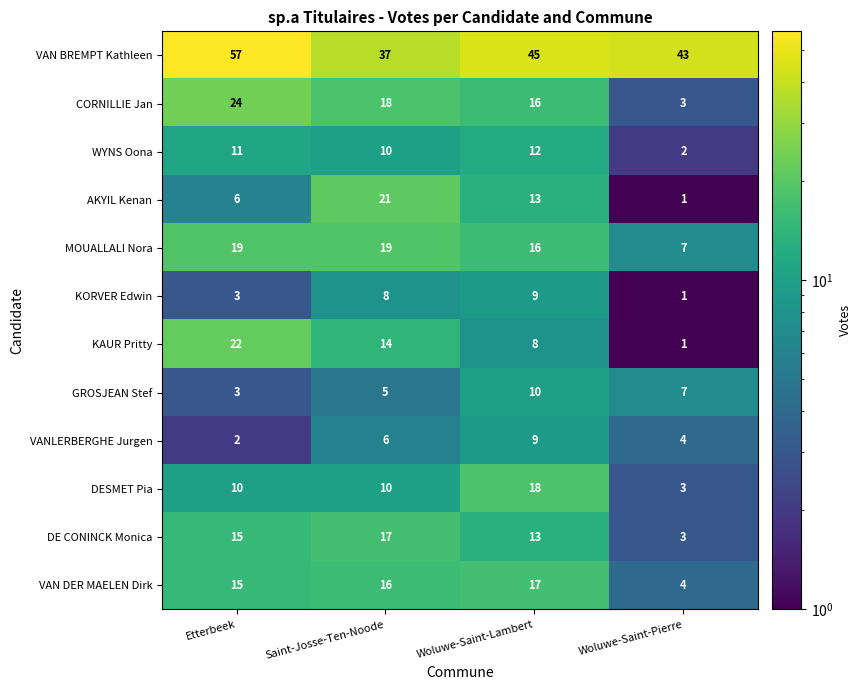

What is the difference between the second highest and second lowest values in the KORVER Edwin series?

5